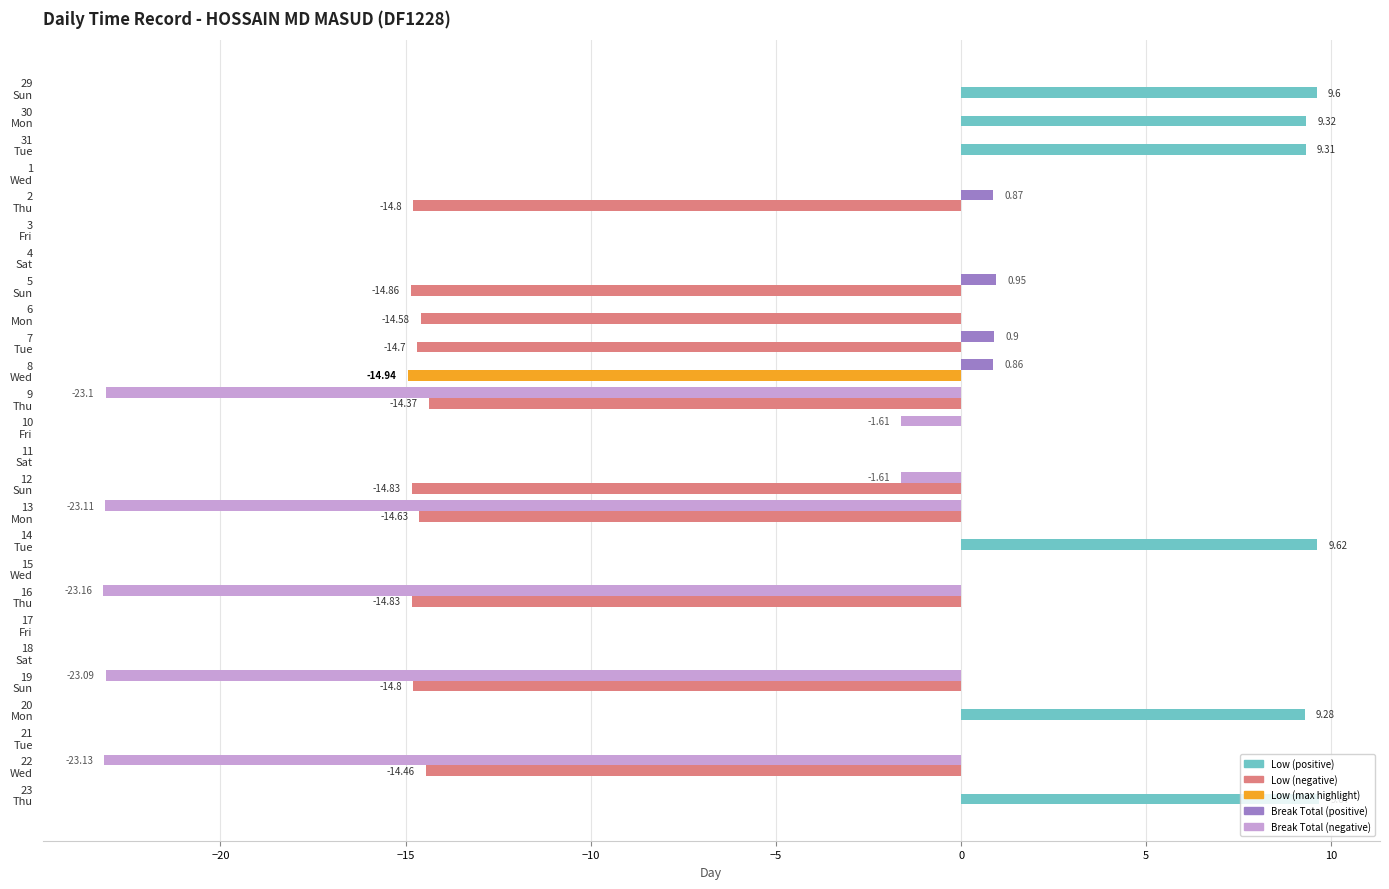

How many series are shown in this chart?

2